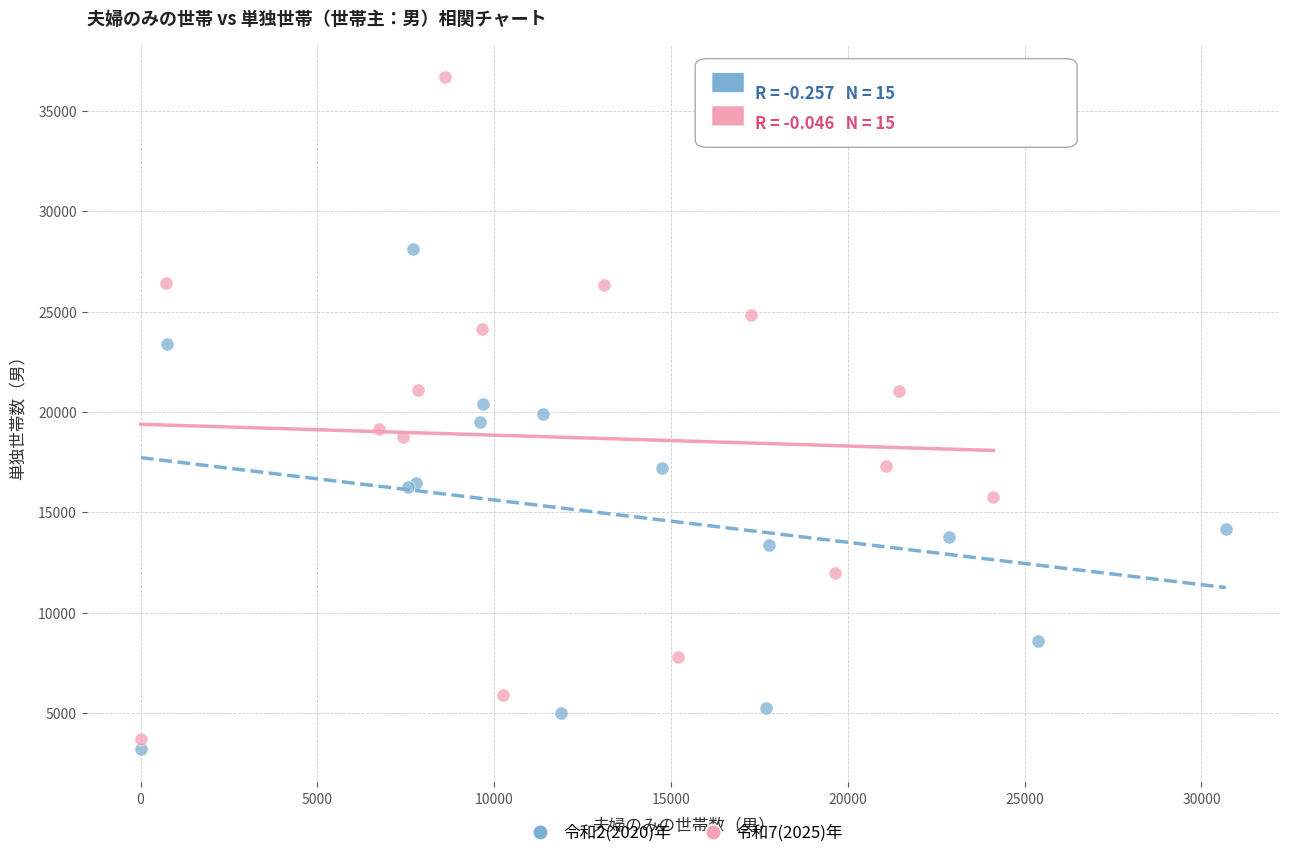

Which series has the largest Y range (max minus min)?

令和7(2025)年